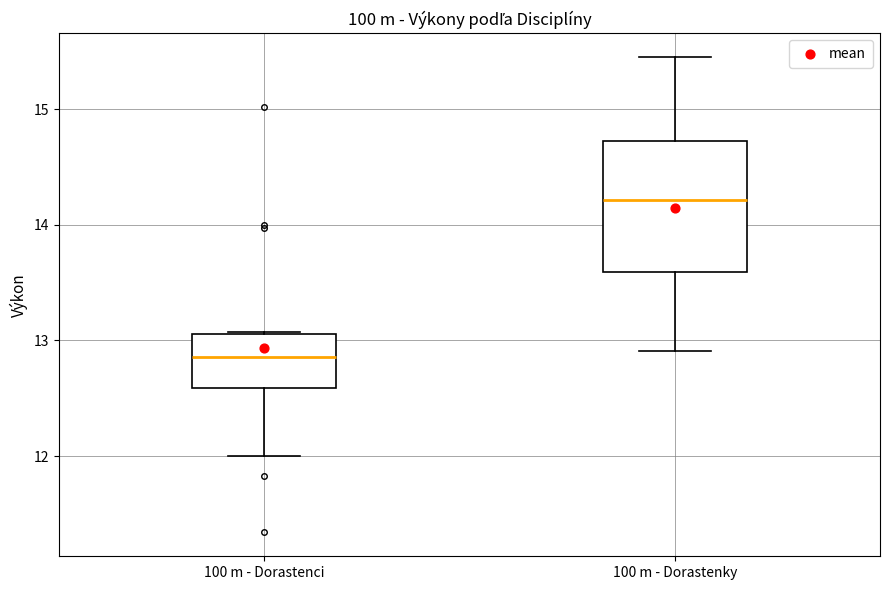

Reading left to right, transcribe this box plot: for each box, give where its median line is, the range the box spans, and where its two whiskers end, as read against the y-axis. The values are not printed on the chart, so give them approximately, as read against the axis.

100 m - Dorastenci: median 12.9, box 12.6 to 13.1, whiskers 12.0 to 13.1
100 m - Dorastenky: median 14.2, box 13.6 to 14.7, whiskers 12.9 to 15.5